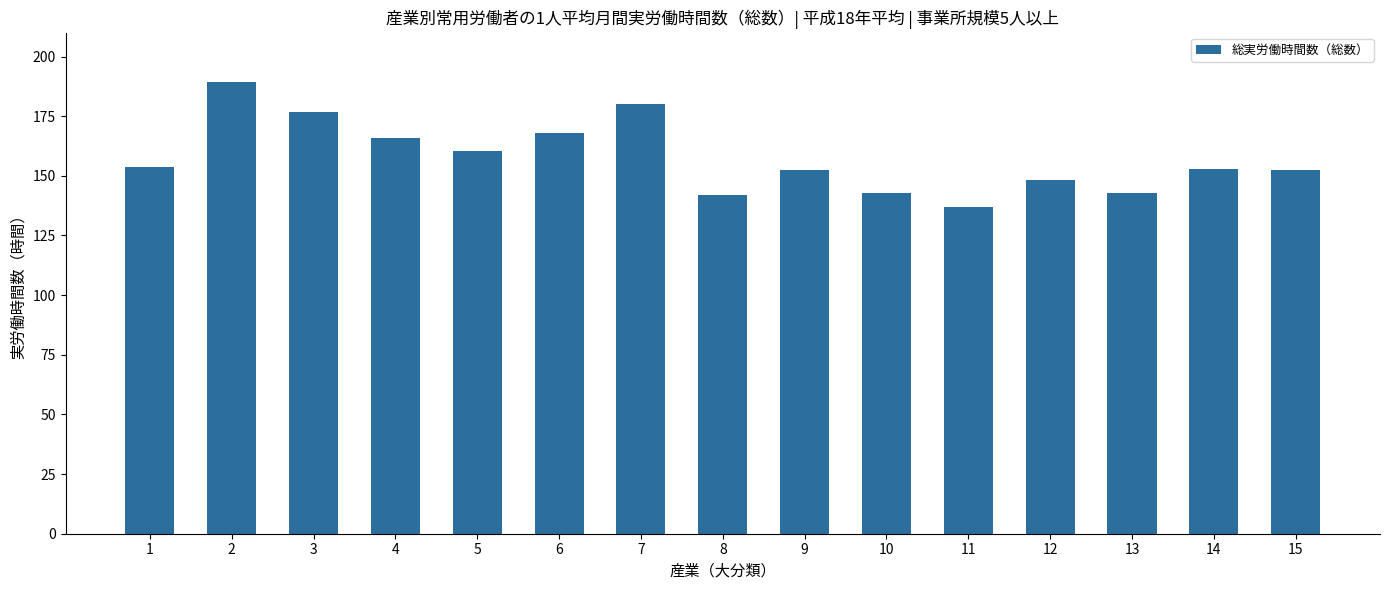

What is the approximate value at 10?

142.6